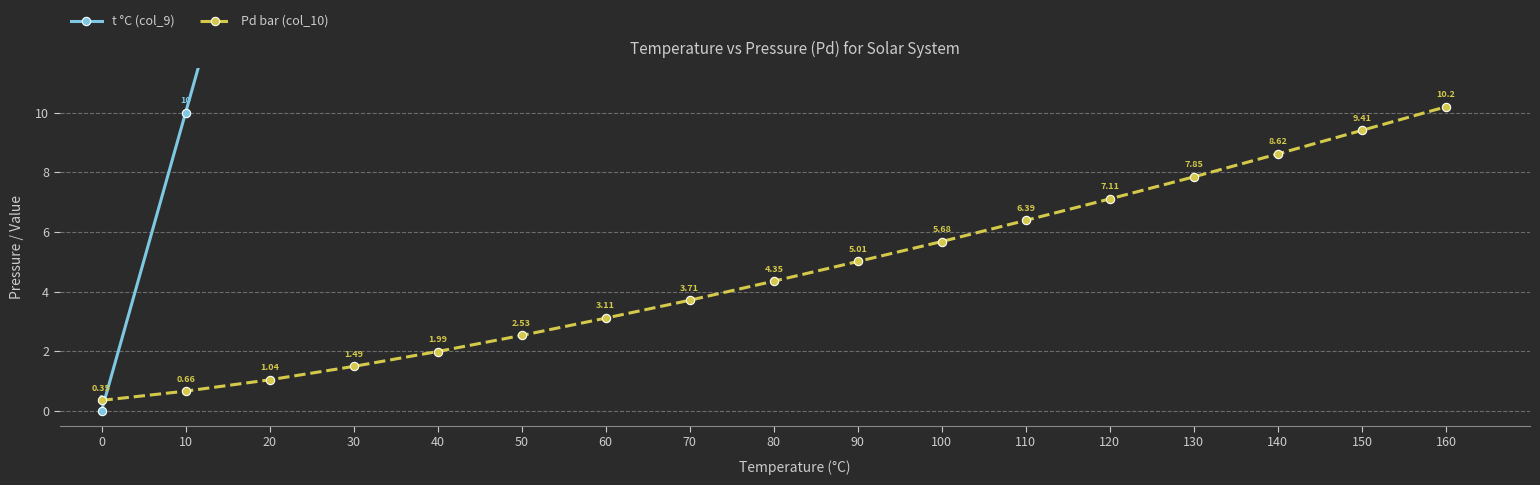

What is the sum of all Pd bar (col_10) values?

79.5